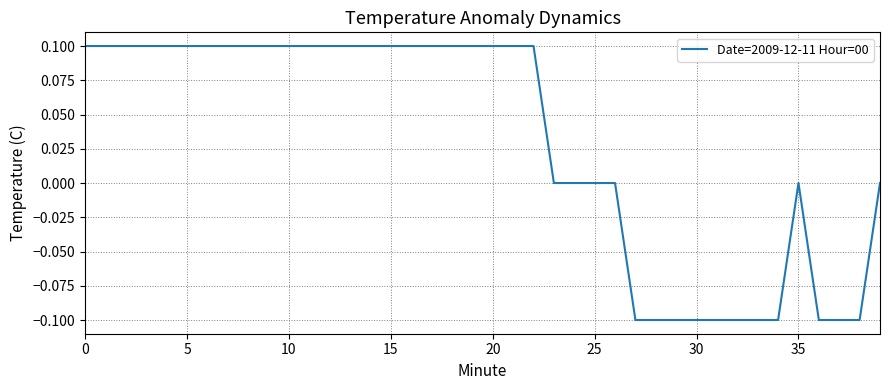

Reading left to right, extract all data points from this chart.

0.1	0.1	0.1	0.1	0.1	0.1	0.1	0.1	0.1	0.1	0.1	0.1	0.1	0.1	0.1	0.1	0.1	0.1	0.1	0.1	0.1	0.1	0.1	0.0	0.0	0.0	0.0	-0.1	-0.1	-0.1	-0.1	-0.1	-0.1	-0.1	-0.1	0.0	-0.1	-0.1	-0.1	0.0